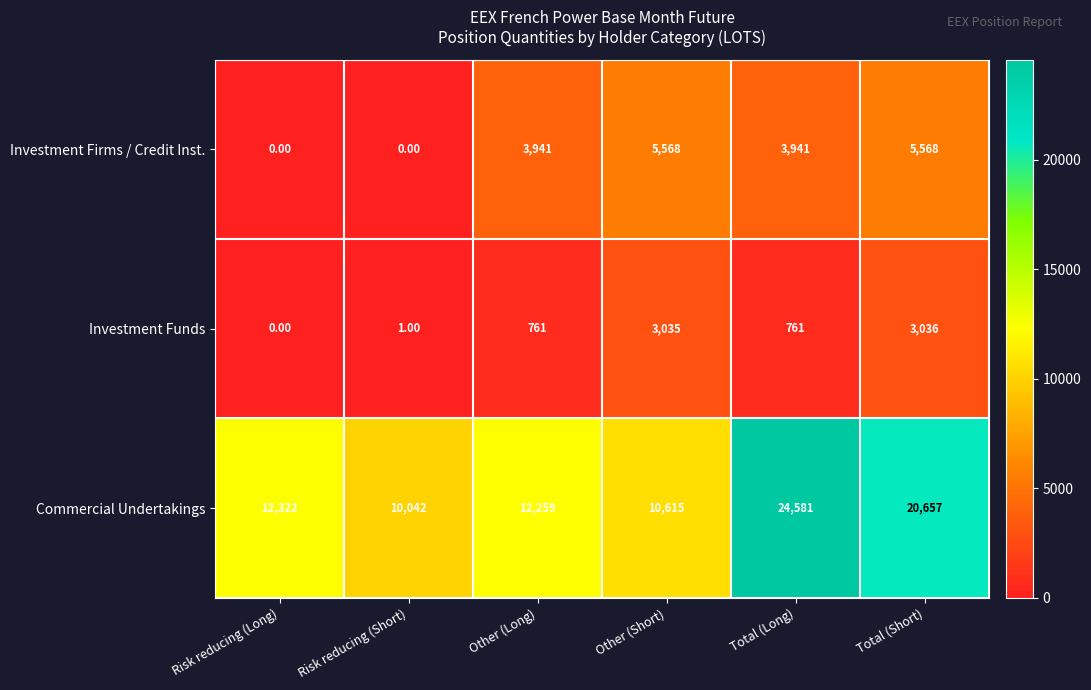

At which category does the chart reach its peak across all series?

Total (Long)